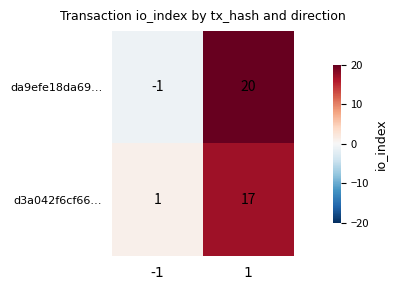

The value of da9efe18da69… at 1 is 20. True or false?

True